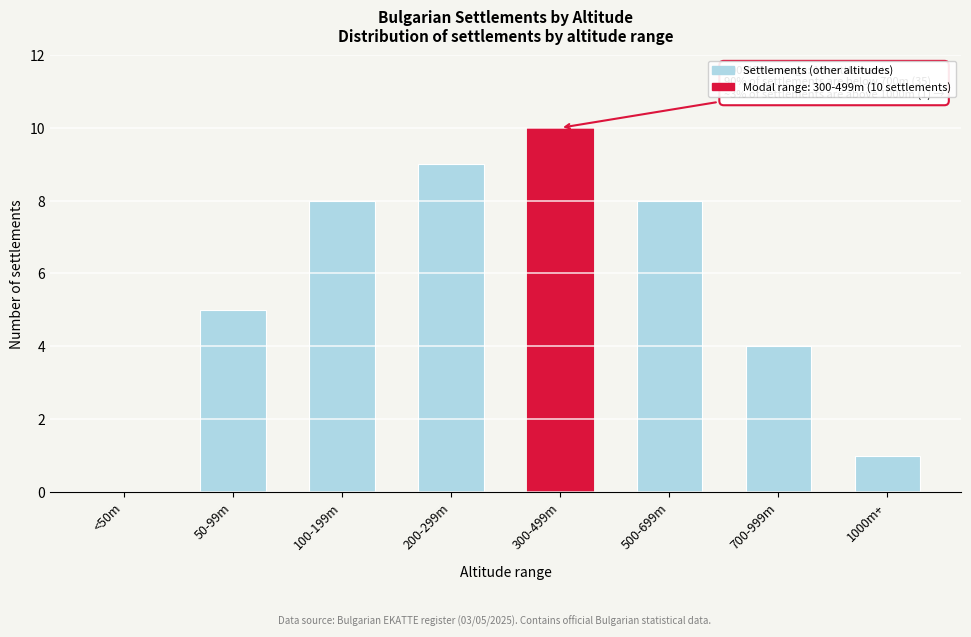

Reading left to right, extract all data points from this chart.

<50m=0	50-99m=5	100-199m=8	200-299m=9	300-499m=10	500-699m=8	700-999m=4	1000m+=1